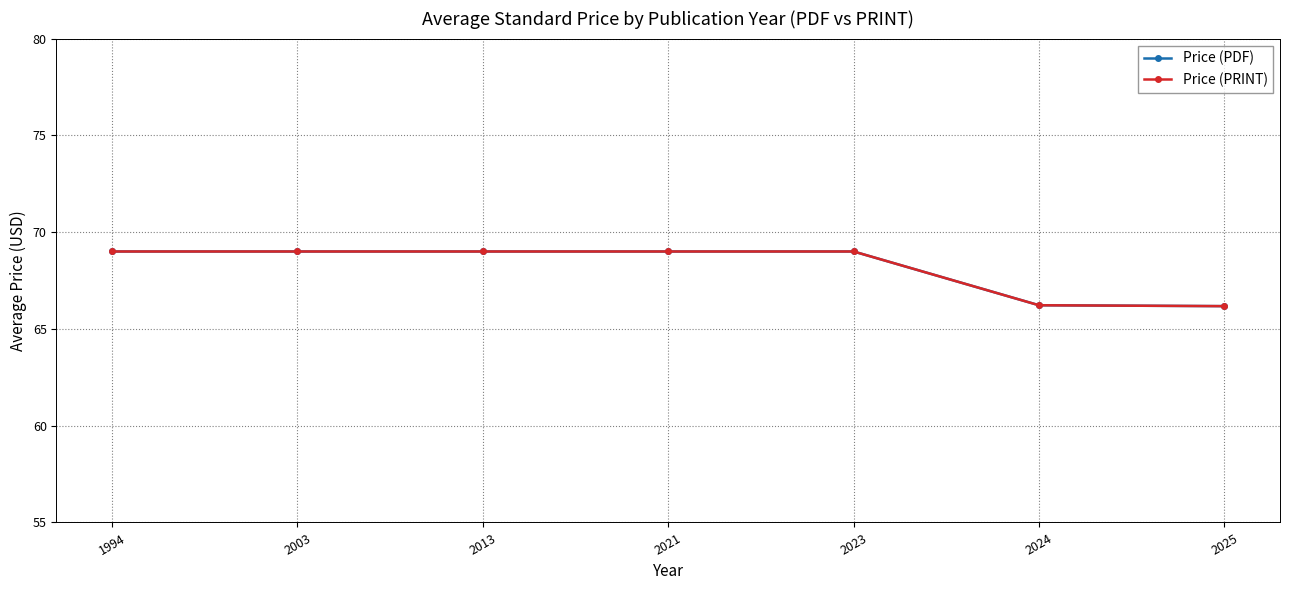

Does the chart have visible grid lines?

Yes